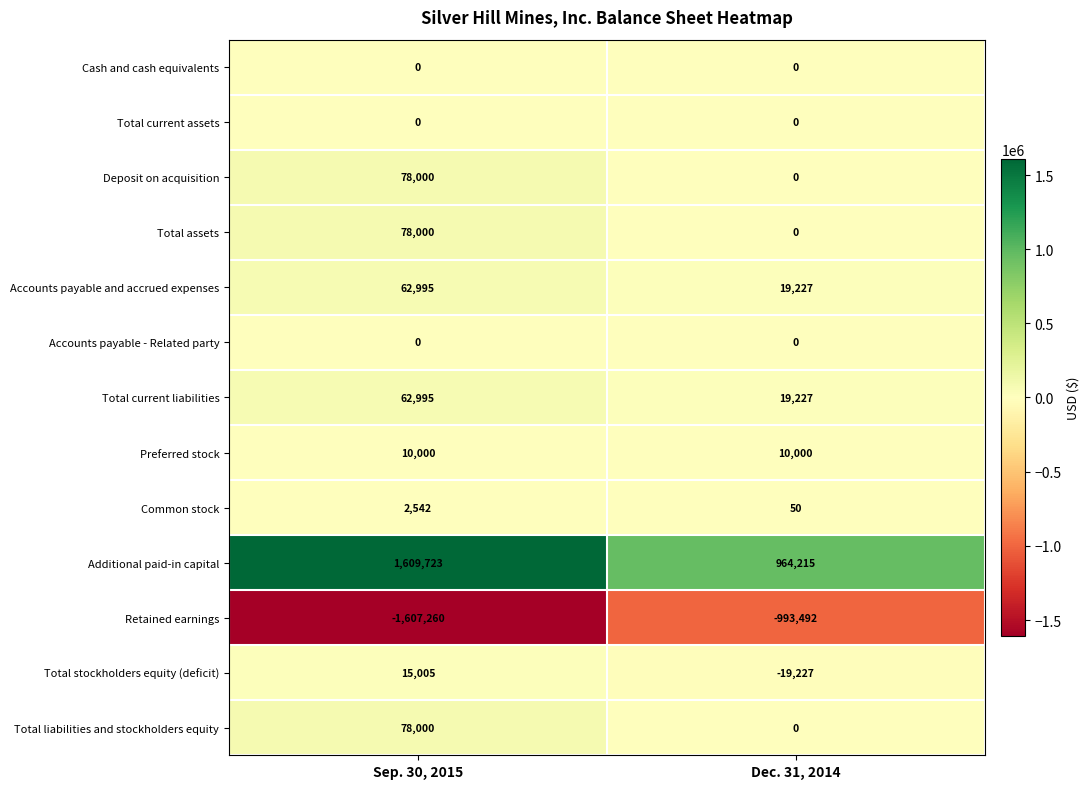

Reading left to right, transcribe all the data shown in this chart.

Cash and cash equivalents: Sep. 30, 2015=0	Dec. 31, 2014=0
Total current assets: Sep. 30, 2015=0	Dec. 31, 2014=0
Deposit on acquisition: Sep. 30, 2015=78000	Dec. 31, 2014=0
Total assets: Sep. 30, 2015=78000	Dec. 31, 2014=0
Accounts payable and accrued expenses: Sep. 30, 2015=62995	Dec. 31, 2014=19227
Accounts payable - Related party: Sep. 30, 2015=0	Dec. 31, 2014=0
Total current liabilities: Sep. 30, 2015=62995	Dec. 31, 2014=19227
Preferred stock: Sep. 30, 2015=10000	Dec. 31, 2014=10000
Common stock: Sep. 30, 2015=2542	Dec. 31, 2014=50
Additional paid-in capital: Sep. 30, 2015=1609723	Dec. 31, 2014=964215
Retained earnings: Sep. 30, 2015=-1607260	Dec. 31, 2014=-993492
Total stockholders equity (deficit): Sep. 30, 2015=15005	Dec. 31, 2014=-19227
Total liabilities and stockholders equity: Sep. 30, 2015=78000	Dec. 31, 2014=0